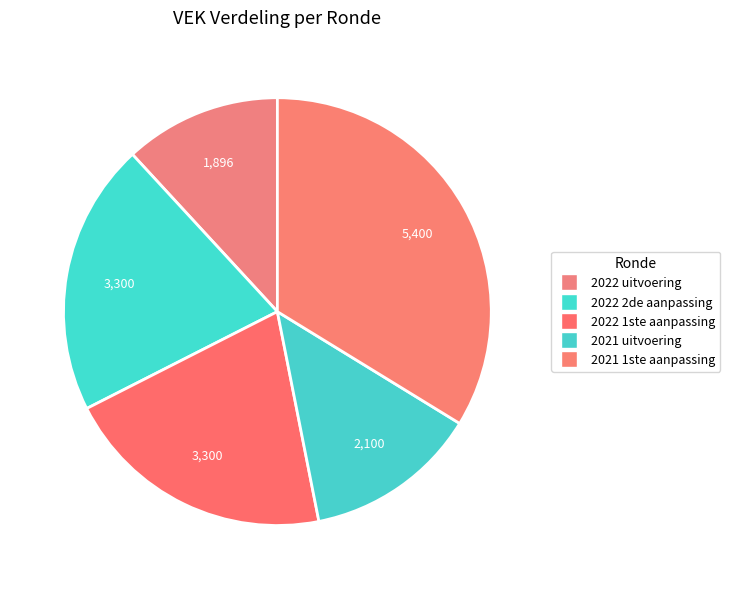

How many slices are in this pie chart?

5